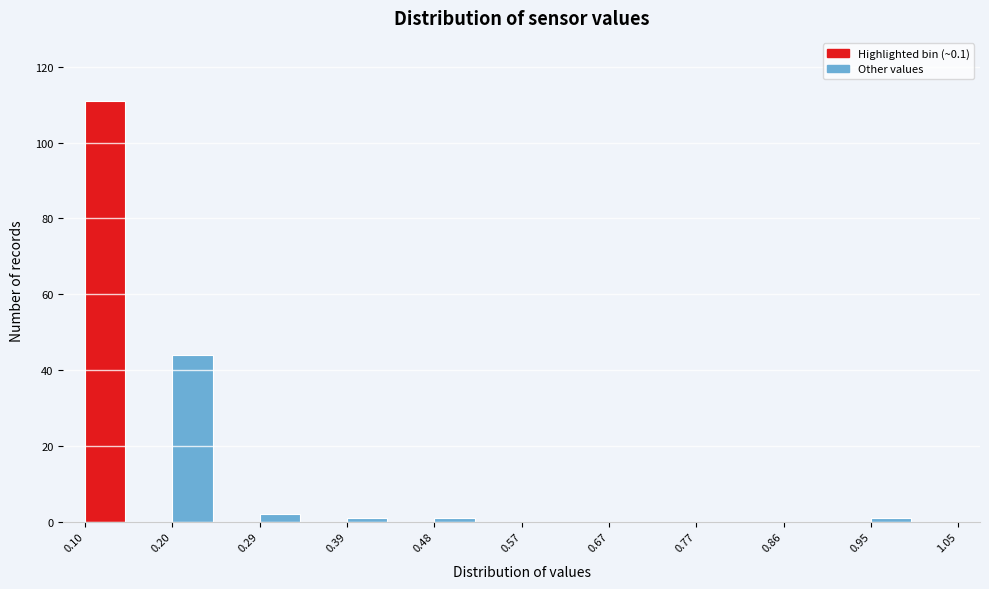

Which range on the x-axis has the tallest bar?

0.10 to 0.15